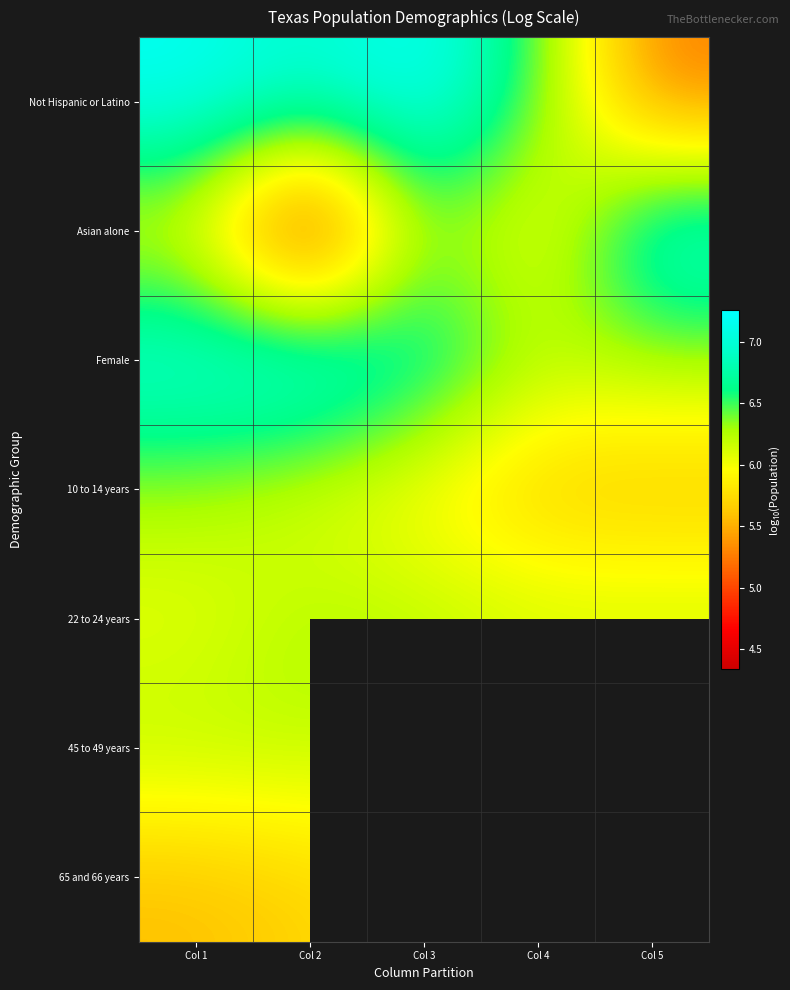

Rank the categories by 45 to 49 years value from lowest to highest.

Col 4, Col 5, Col 3, Col 2, Col 1